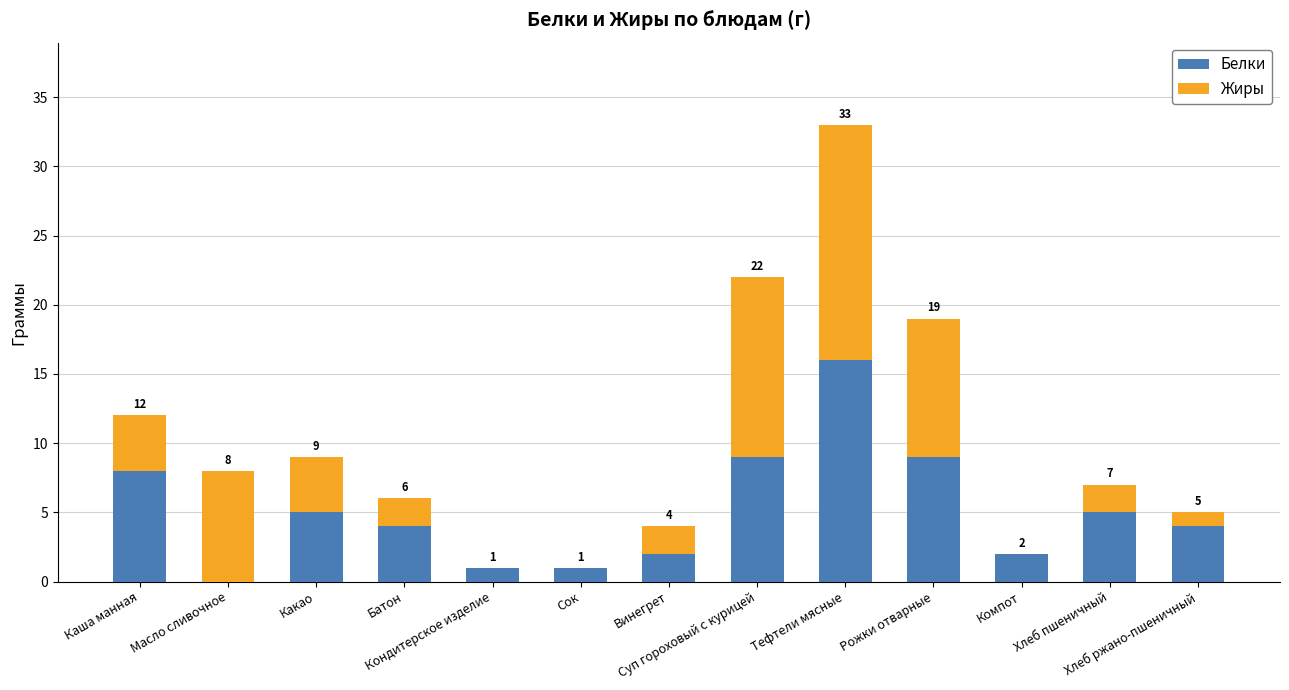

What is the highest value of the Белки series?

16